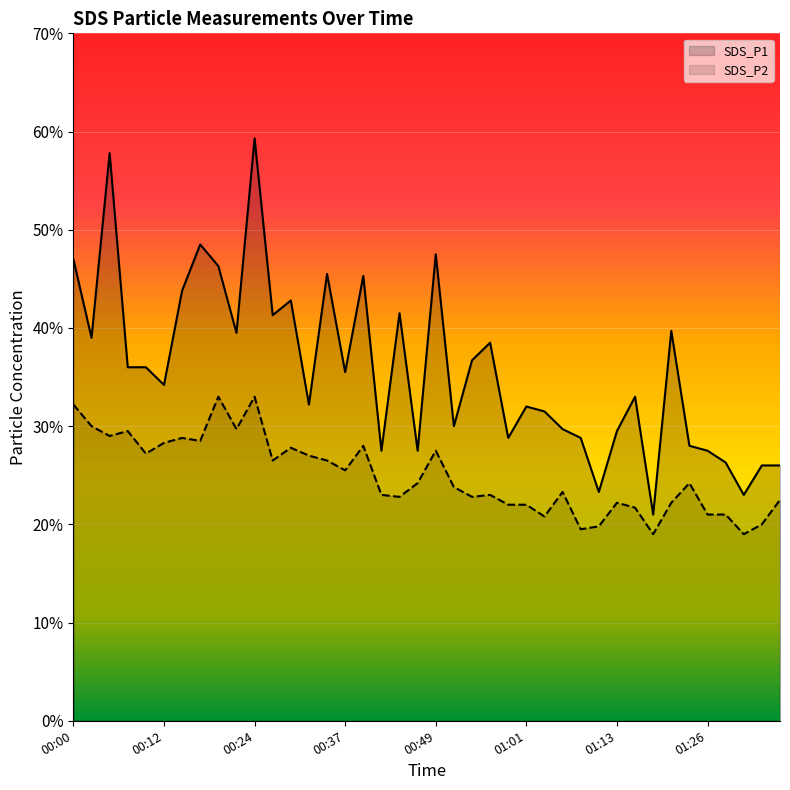

Rank the categories by SDS_P2 value from highest to lowest.

00:19, 00:24, 00:00, 00:02, 00:22, 00:07, 00:05, 00:14, 00:17, 00:12, 00:39, 00:29, 00:49, 00:10, 00:32, 00:27, 00:34, 00:37, 00:46, 01:23, 00:51, 01:06, 00:41, 00:56, 00:44, 00:54, 01:36, 01:13, 01:21, 00:59, 01:01, 01:16, 01:26, 01:28, 01:04, 01:33, 01:11, 01:09, 01:18, 01:31